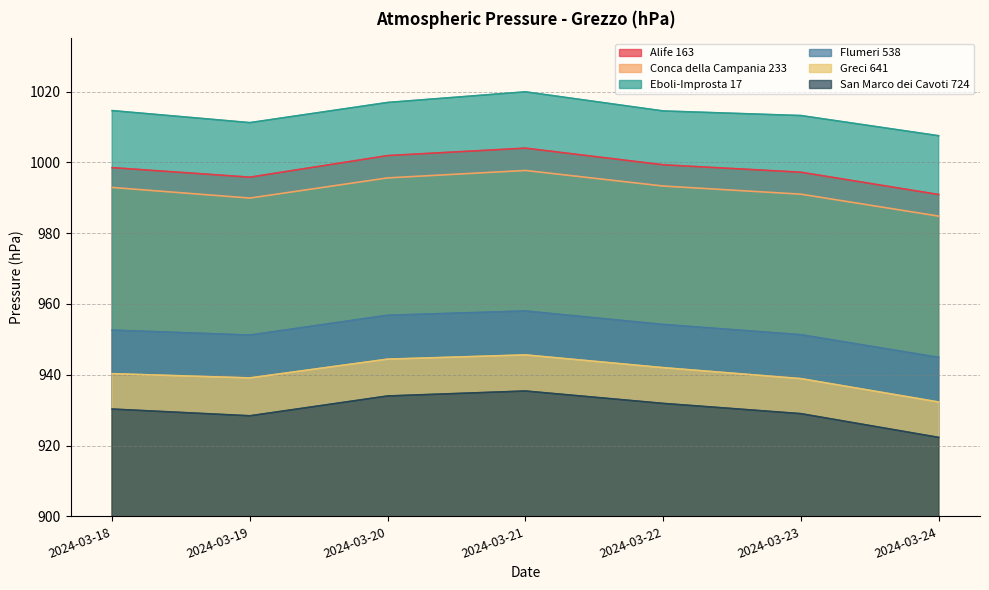

What are all the series names shown in the legend?

Alife 163, Conca della Campania 233, Eboli-Improsta 17, Flumeri 538, Greci 641, San Marco dei Cavoti 724